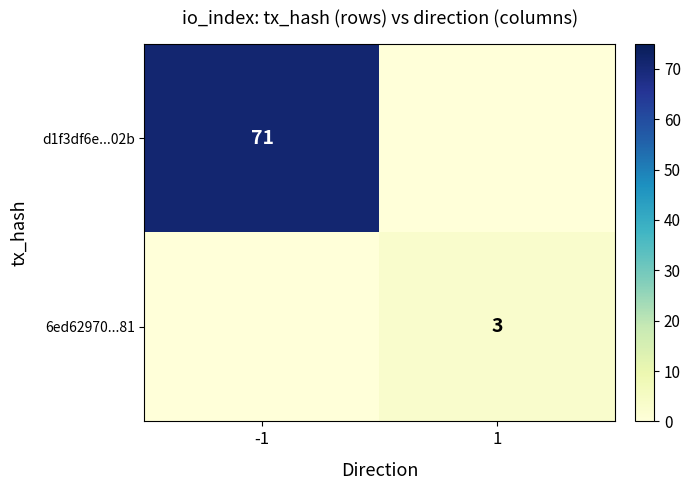

The 6ed62970...81 series shows 3 at 1. True or false?

True